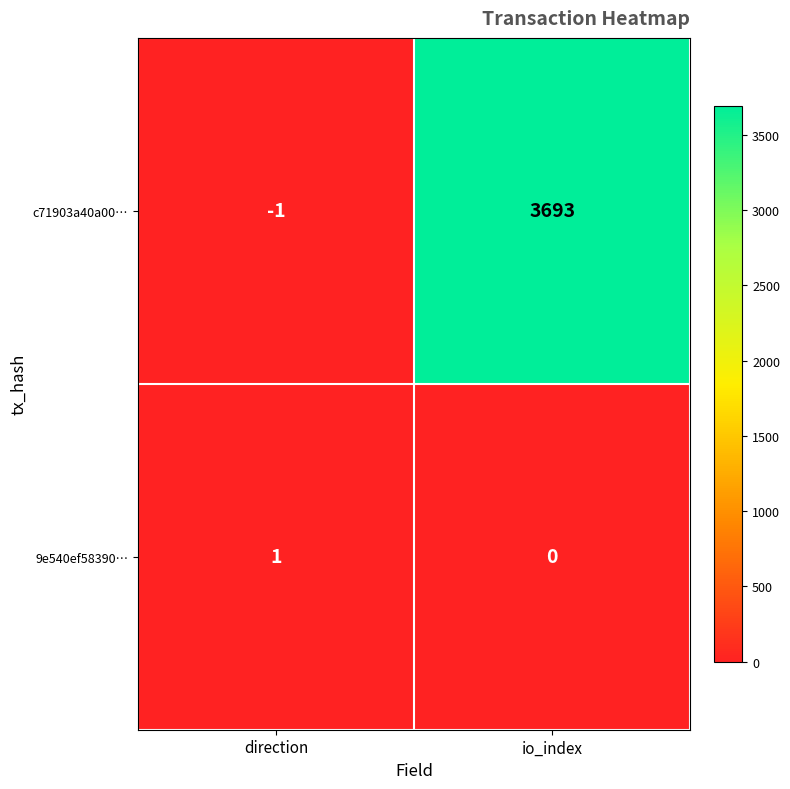

Reading left to right, what are all the values shown in this chart?

c71903a40a00…: direction=-1	io_index=3693
9e540ef58390…: direction=1	io_index=0